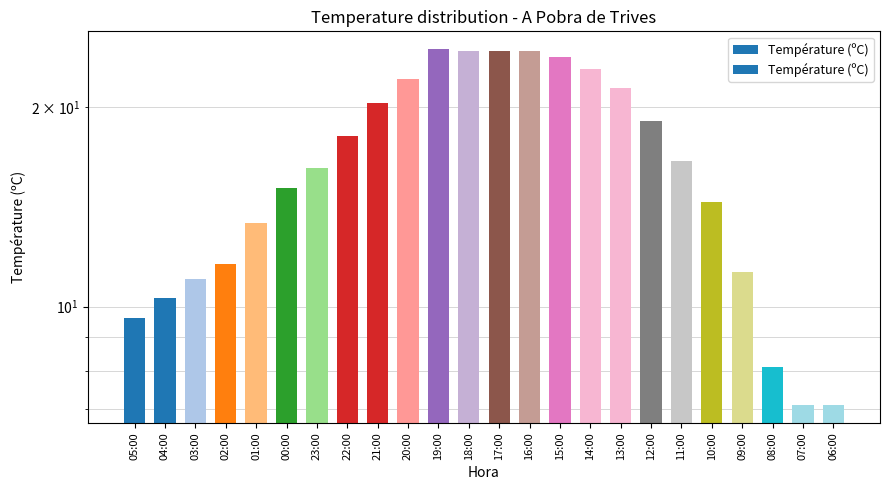

True or false: the data shows 12.7 at 21:00.

False